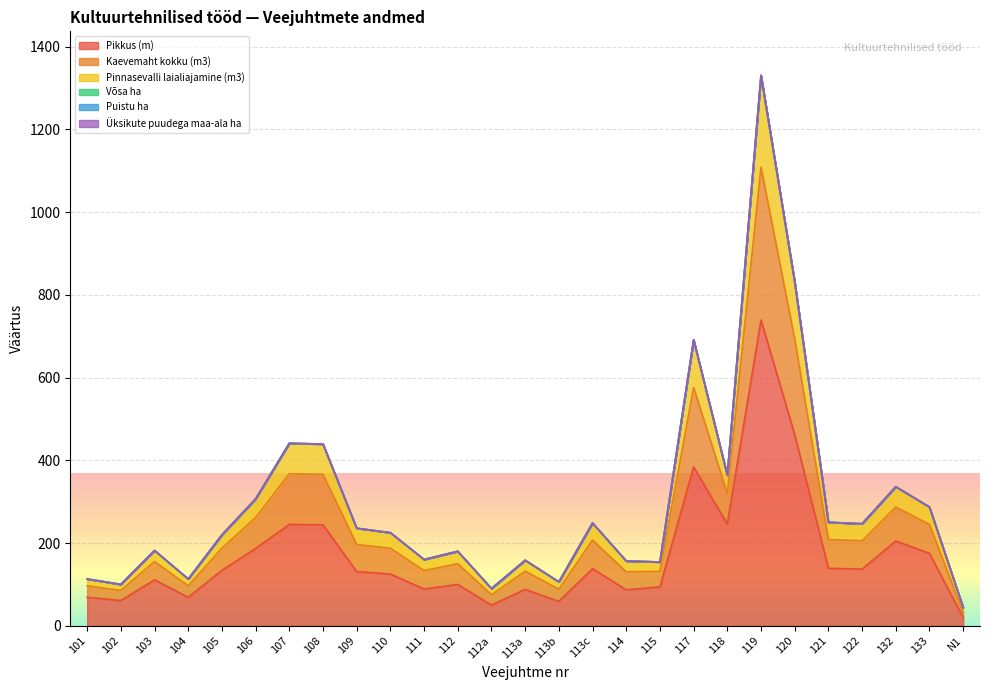

The Võsa ha series shows 131.6 at 115. True or false?

True